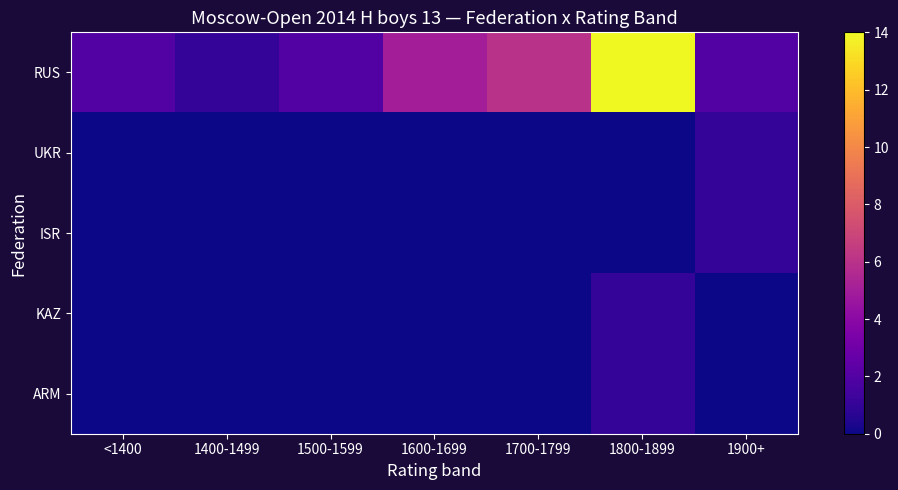

At which category is the sum across all series the highest?

1800-1899